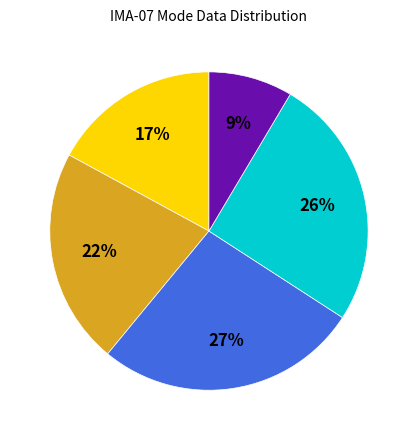

Does any single category account for the majority?

No